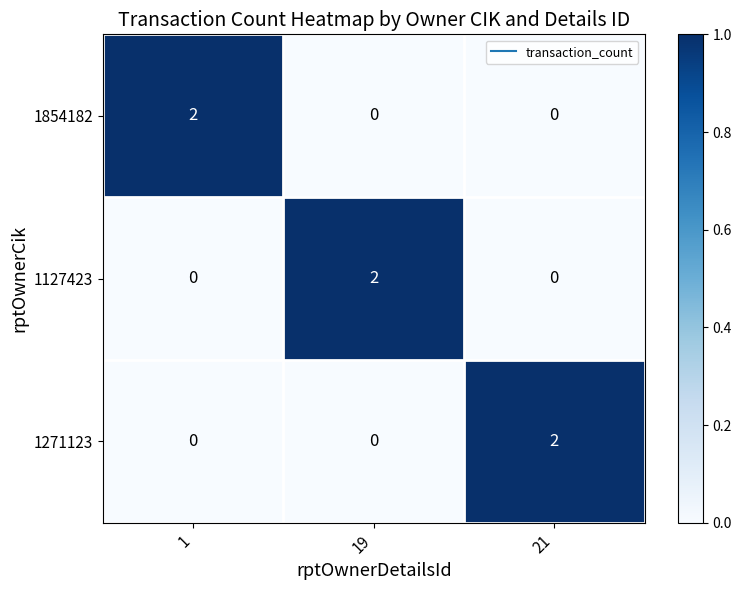

Is it true that 1127423 equals 3 at 19?

False